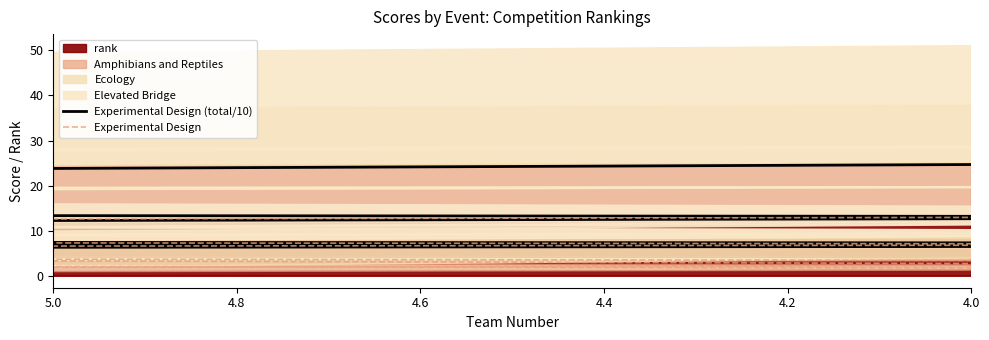

What value does the Experimental Design (total/10) series have at 4.8?

8.4